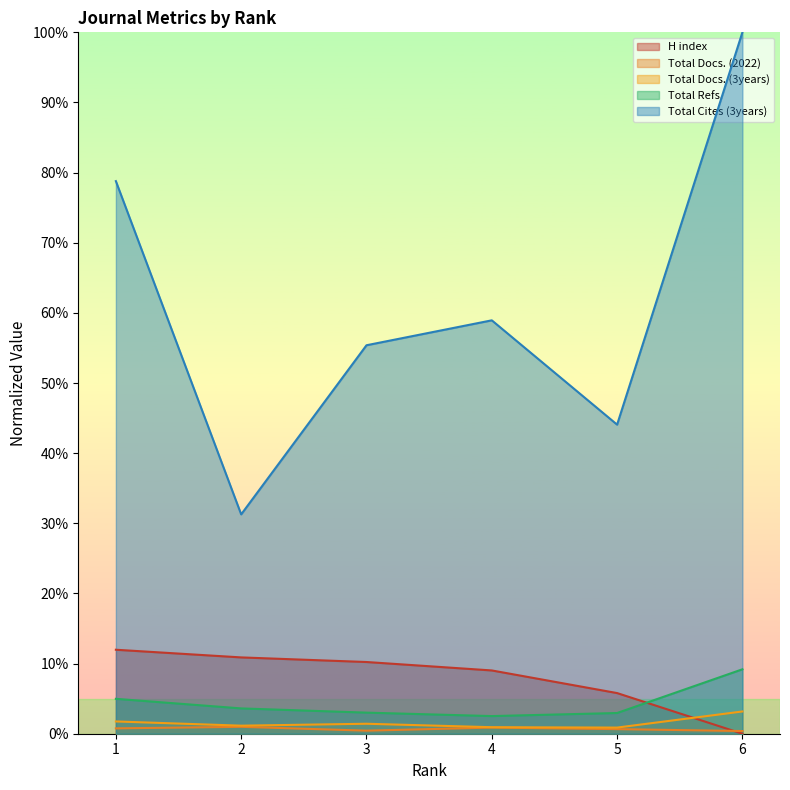

Which series has the widest spread of values?

Total Cites (3years)